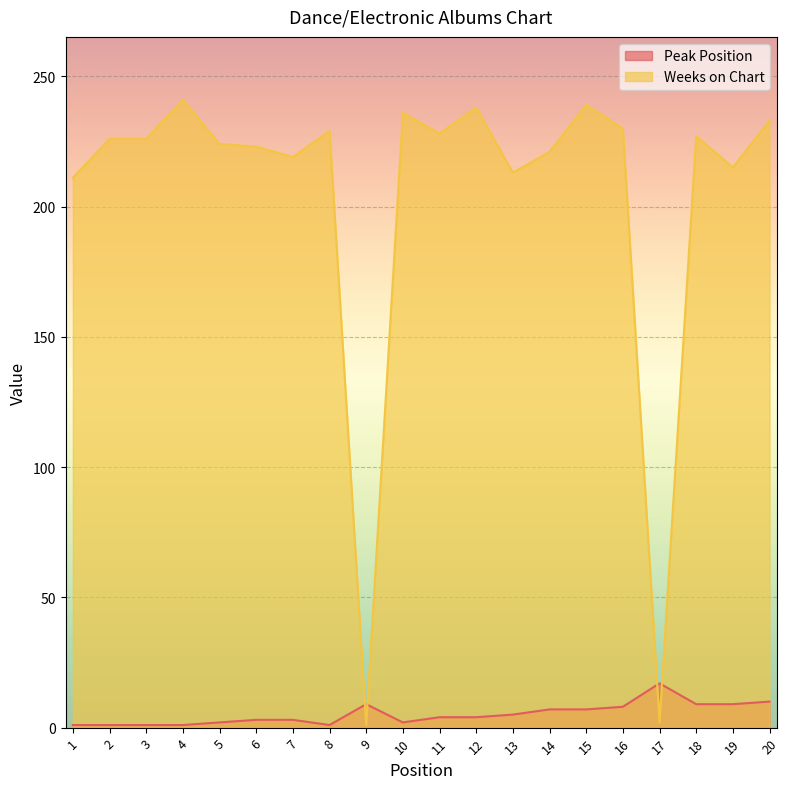

Between 20 and 5, which is larger?

20